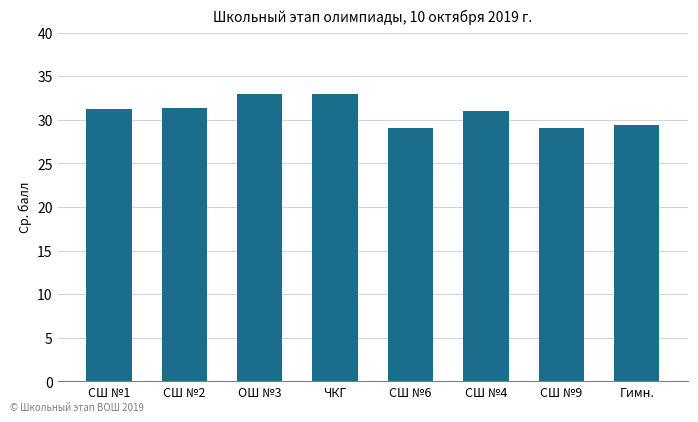

What is the greatest value displayed?

33.0